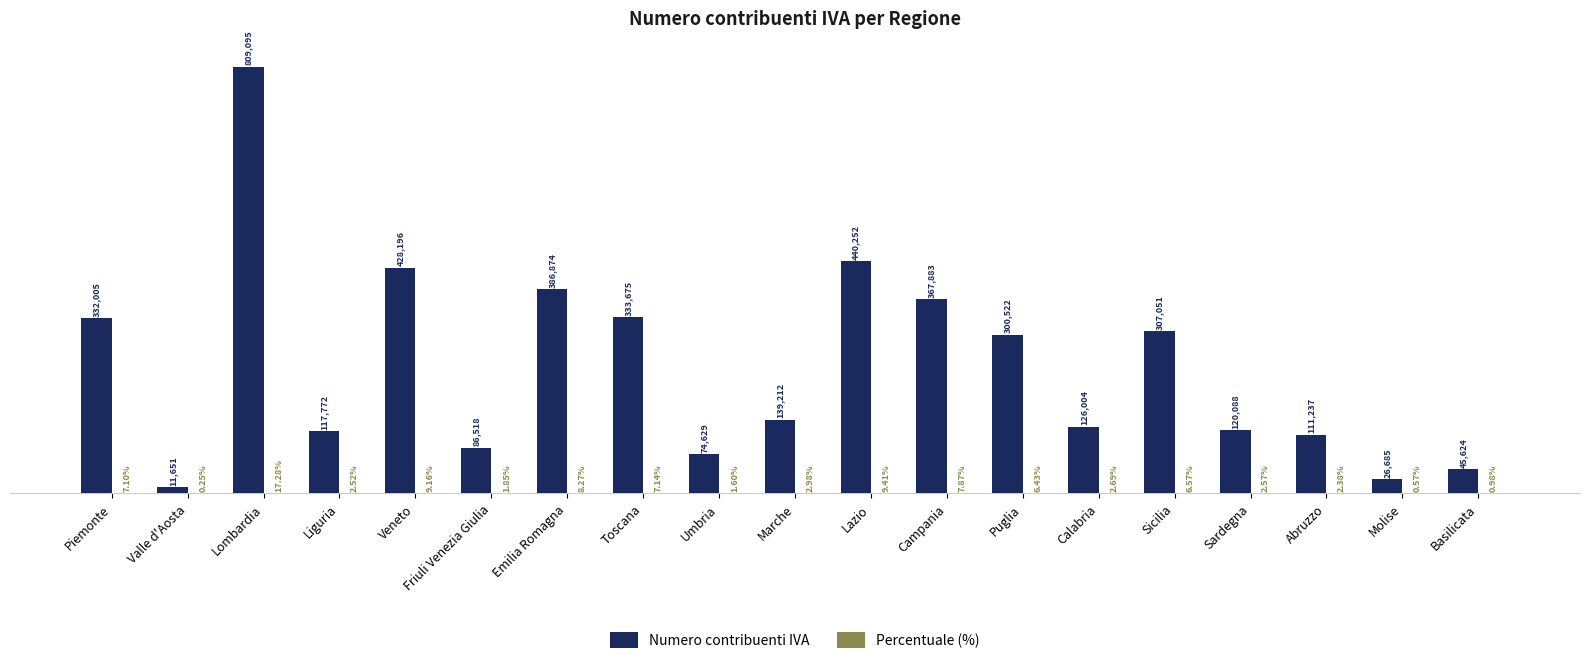

Which label corresponds to the largest value in the chart?

Lombardia